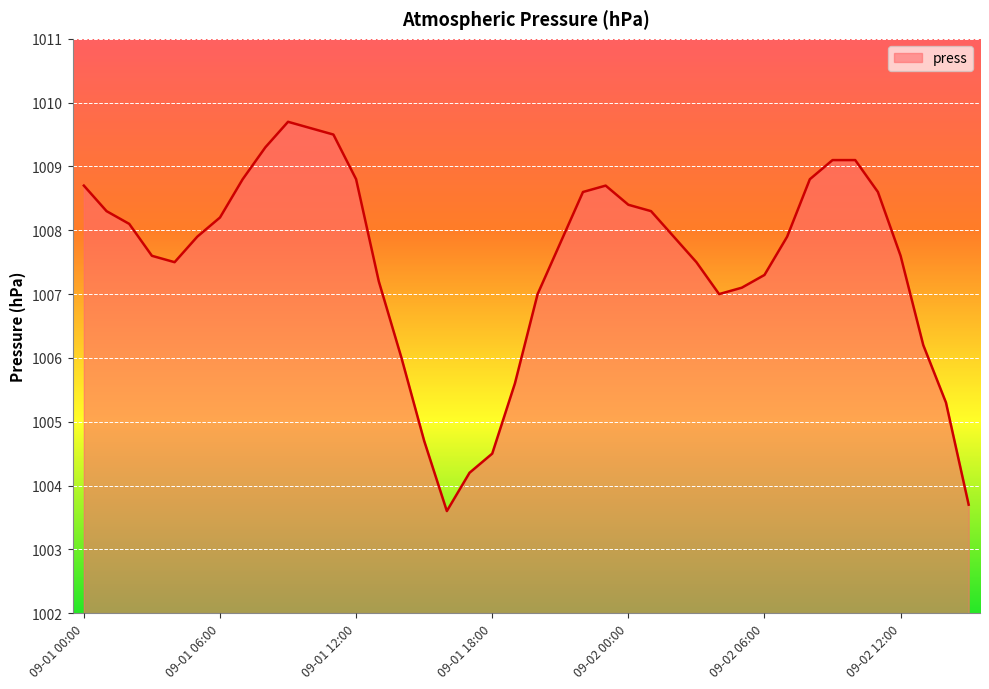

What is the greatest value displayed?

1009.7